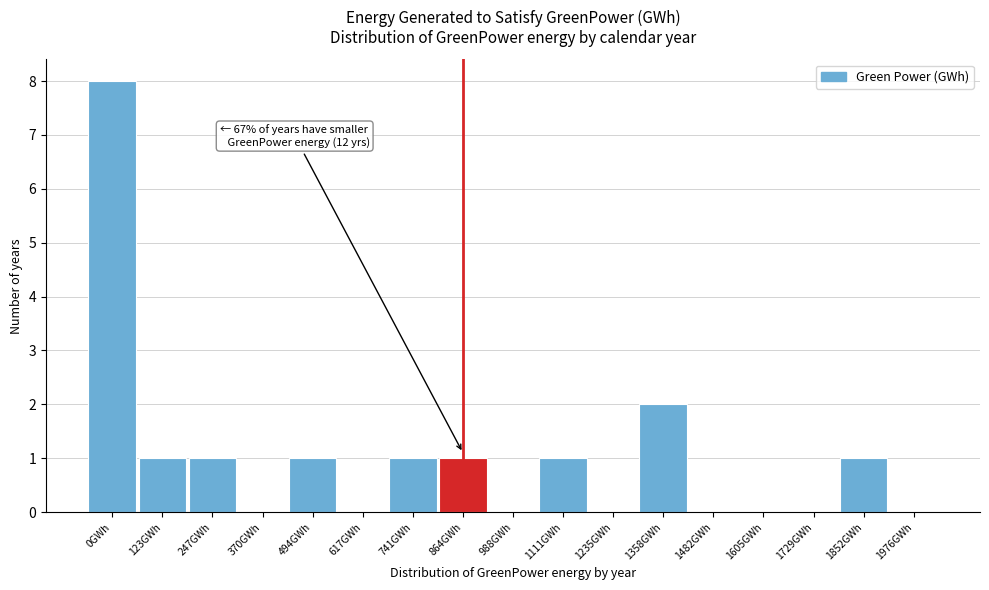

Reading left to right, what are all the values shown in this chart?

0GWh=8	123GWh=1	247GWh=1	370GWh=0	494GWh=1	617GWh=0	741GWh=1	864GWh=1	988GWh=0	1111GWh=1	1235GWh=0	1358GWh=2	1482GWh=0	1605GWh=0	1729GWh=0	1852GWh=1	1976GWh=0